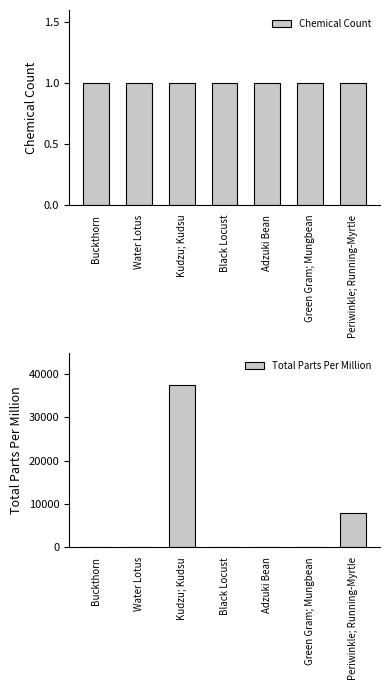

Reading right to left, list all the values displayed in this chart.

Chemical Count: Periwinkle; Running-Myrtle=1	Green Gram; Mungbean=1	Adzuki Bean=1	Black Locust=1	Kudzu; Kudsu=1	Water Lotus=1	Buckthorn=1
Total Parts Per Million: Periwinkle; Running-Myrtle=8000	Green Gram; Mungbean=0	Adzuki Bean=0	Black Locust=0	Kudzu; Kudsu=37400	Water Lotus=0	Buckthorn=0